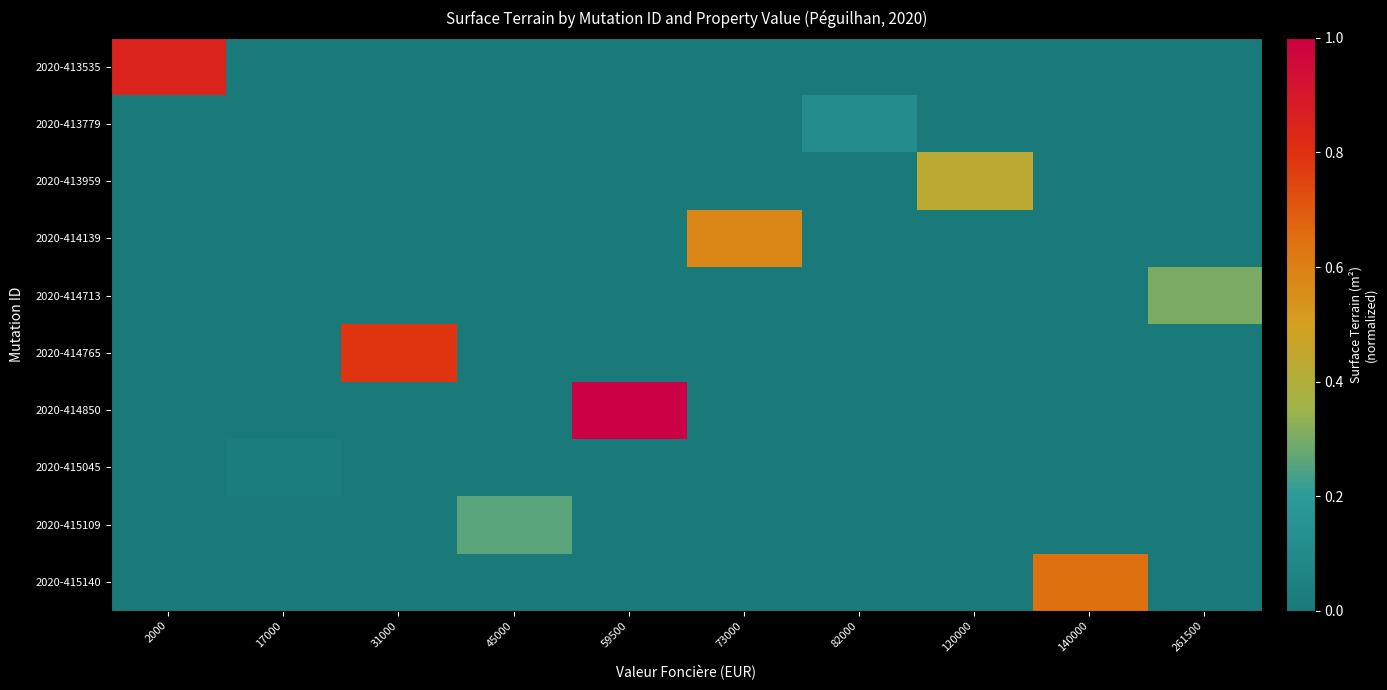

Reading right to left, extract all data points from this chart.

2020-413535: 261500=0.0	140000=0.0	120000=0.0	82000=0.0	73000=0.0	59500=0.0	45000=0.0	31000=0.0	17000=0.0	2000=0.9
2020-413779: 261500=0.0	140000=0.0	120000=0.0	82000=0.1	73000=0.0	59500=0.0	45000=0.0	31000=0.0	17000=0.0	2000=0.0
2020-413959: 261500=0.0	140000=0.0	120000=0.4	82000=0.0	73000=0.0	59500=0.0	45000=0.0	31000=0.0	17000=0.0	2000=0.0
2020-414139: 261500=0.0	140000=0.0	120000=0.0	82000=0.0	73000=0.6	59500=0.0	45000=0.0	31000=0.0	17000=0.0	2000=0.0
2020-414713: 261500=0.3	140000=0.0	120000=0.0	82000=0.0	73000=0.0	59500=0.0	45000=0.0	31000=0.0	17000=0.0	2000=0.0
2020-414765: 261500=0.0	140000=0.0	120000=0.0	82000=0.0	73000=0.0	59500=0.0	45000=0.0	31000=0.8	17000=0.0	2000=0.0
2020-414850: 261500=0.0	140000=0.0	120000=0.0	82000=0.0	73000=0.0	59500=1.0	45000=0.0	31000=0.0	17000=0.0	2000=0.0
2020-415045: 261500=0.0	140000=0.0	120000=0.0	82000=0.0	73000=0.0	59500=0.0	45000=0.0	31000=0.0	17000=0.0	2000=0.0
2020-415109: 261500=0.0	140000=0.0	120000=0.0	82000=0.0	73000=0.0	59500=0.0	45000=0.3	31000=0.0	17000=0.0	2000=0.0
2020-415140: 261500=0.0	140000=0.6	120000=0.0	82000=0.0	73000=0.0	59500=0.0	45000=0.0	31000=0.0	17000=0.0	2000=0.0